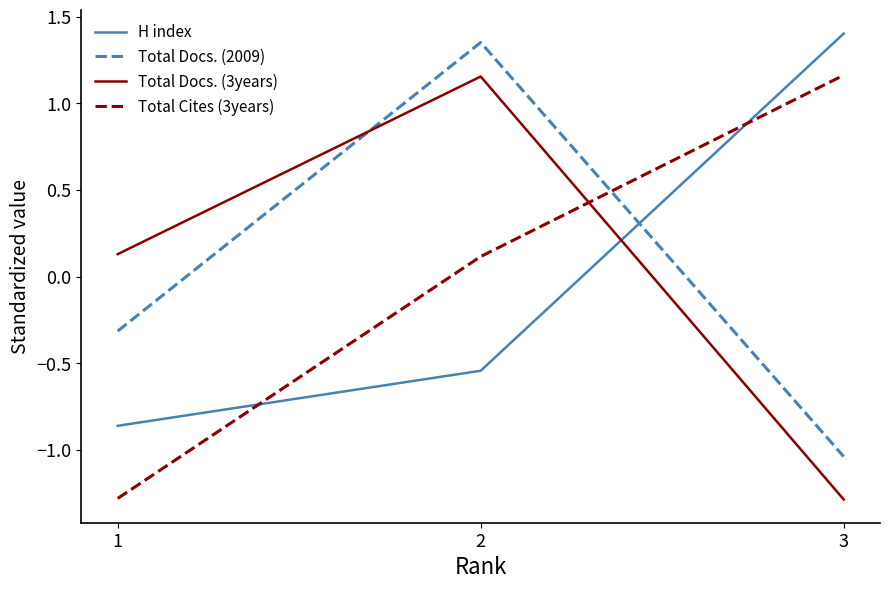

At which label is H index closest to 0?

2